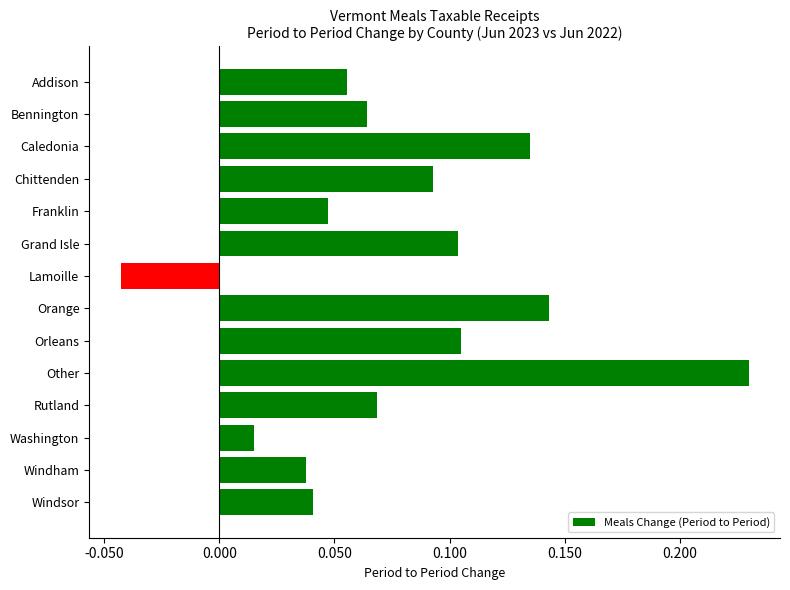

What position from the top is Franklin?

5